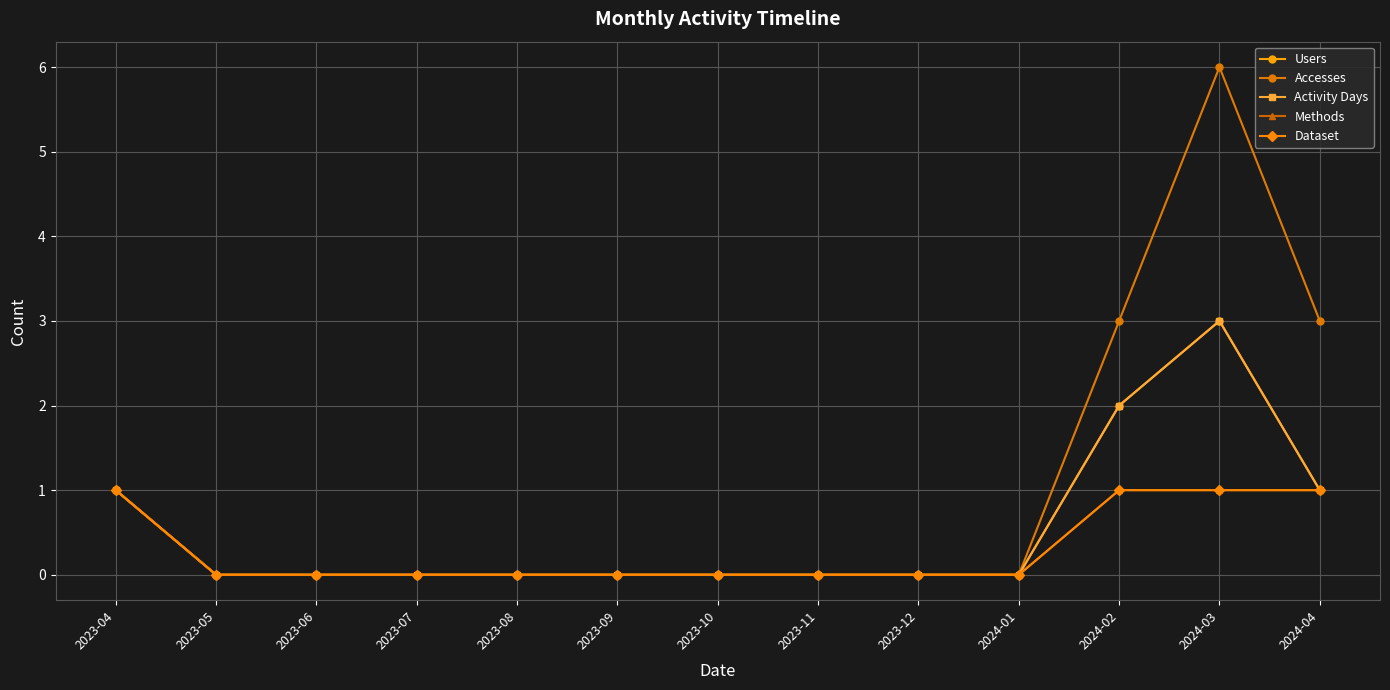

Does the chart have visible grid lines?

Yes